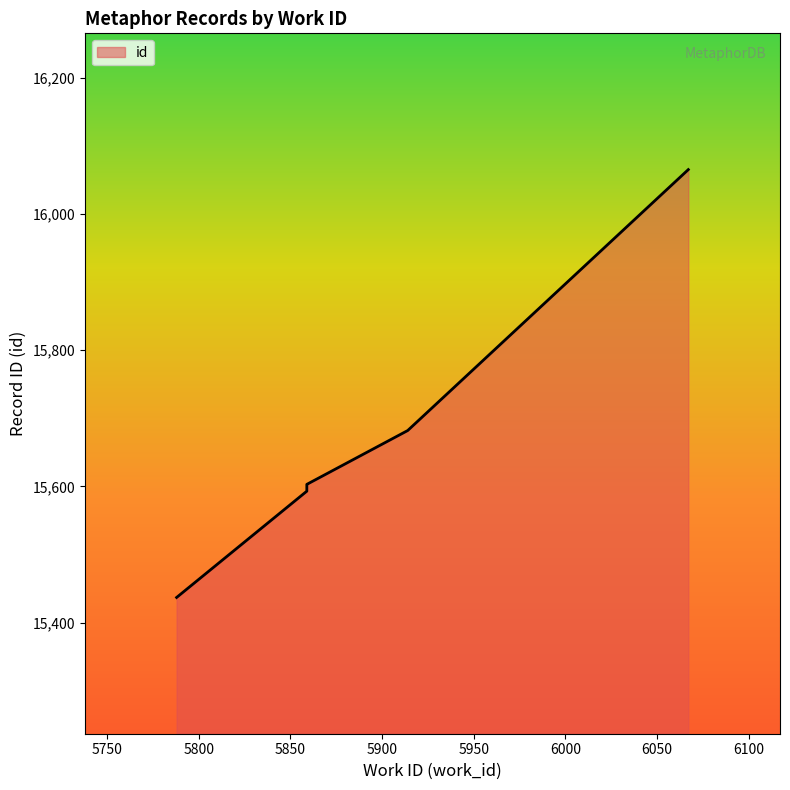

The value at 5859 is 15593. True or false?

True